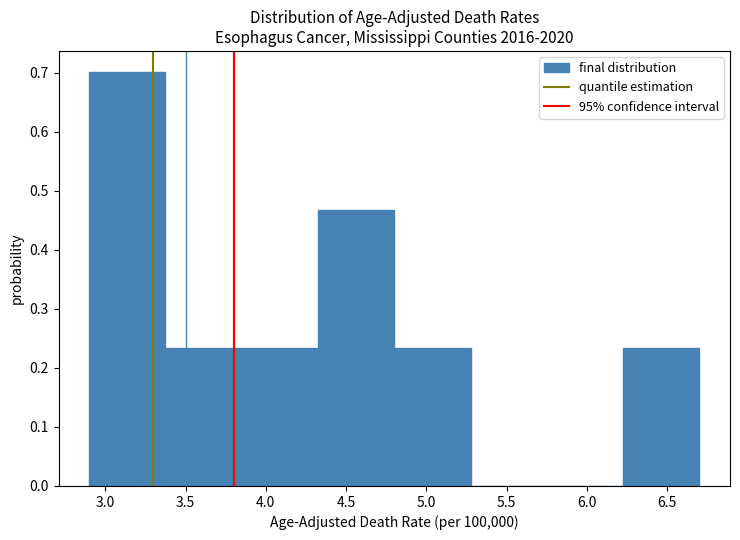

Reading left to right, list every bar in this chart as the range it spans on the x-axis followed by its height. Neither the bar edges nor the heights are printed on the chart, so give them approximately, as read against the axes.

2.900 to 3.375: 0.70
3.375 to 3.850: 0.23
3.850 to 4.325: 0.23
4.325 to 4.800: 0.47
4.800 to 5.275: 0.23
5.275 to 5.750: 0
5.750 to 6.225: 0
6.225 to 6.700: 0.23